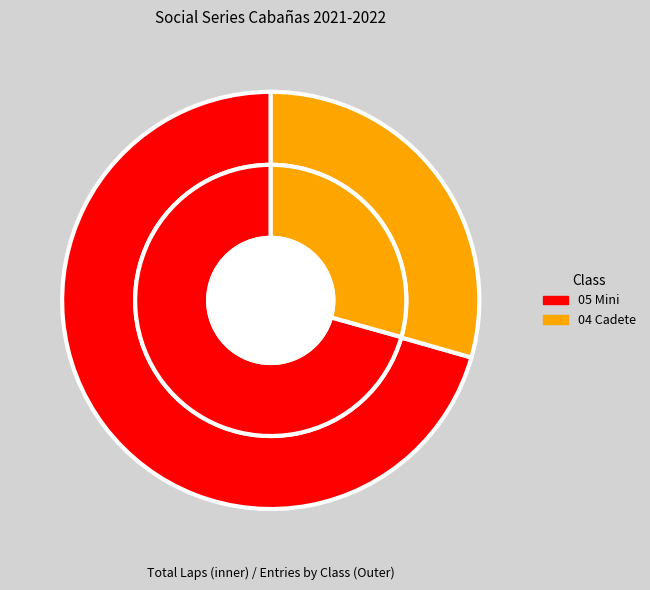

What is the change in value from 05 Mini to 04 Cadete?

-6